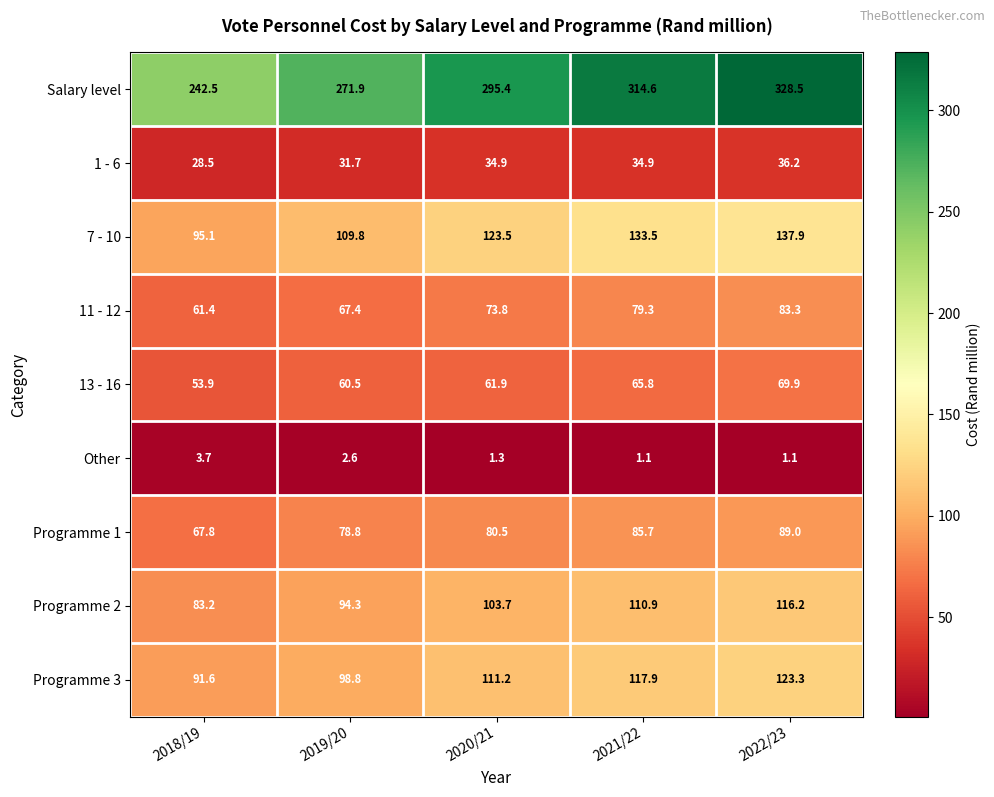

The Programme 2 series shows 116.2 at 2022/23. True or false?

True